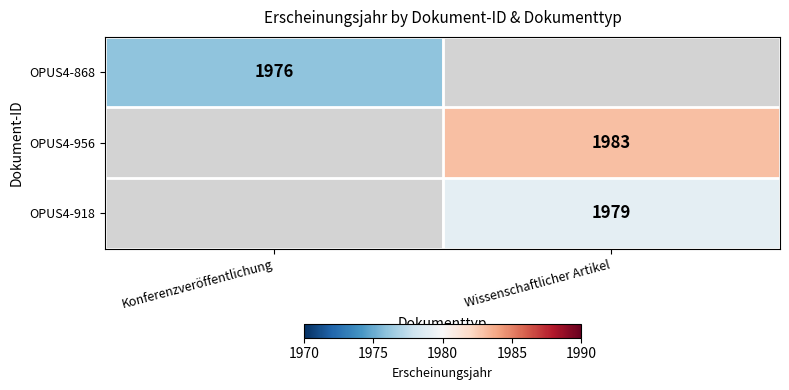

Is it true that OPUS4-868 equals 1316 at Konferenzveröffentlichung?

False